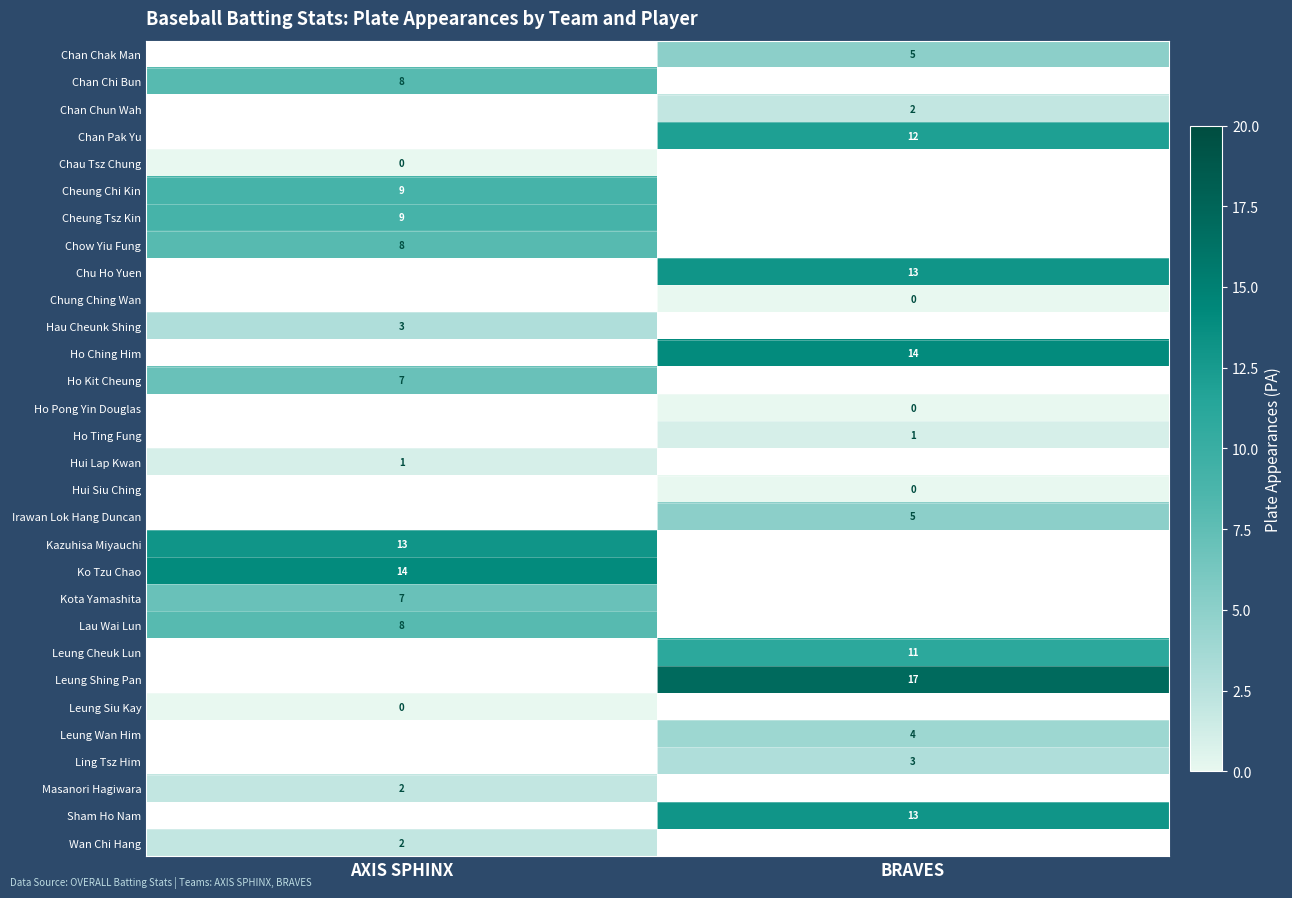

Is it true that Masanori Hagiwara equals 2 at AXIS SPHINX?

True